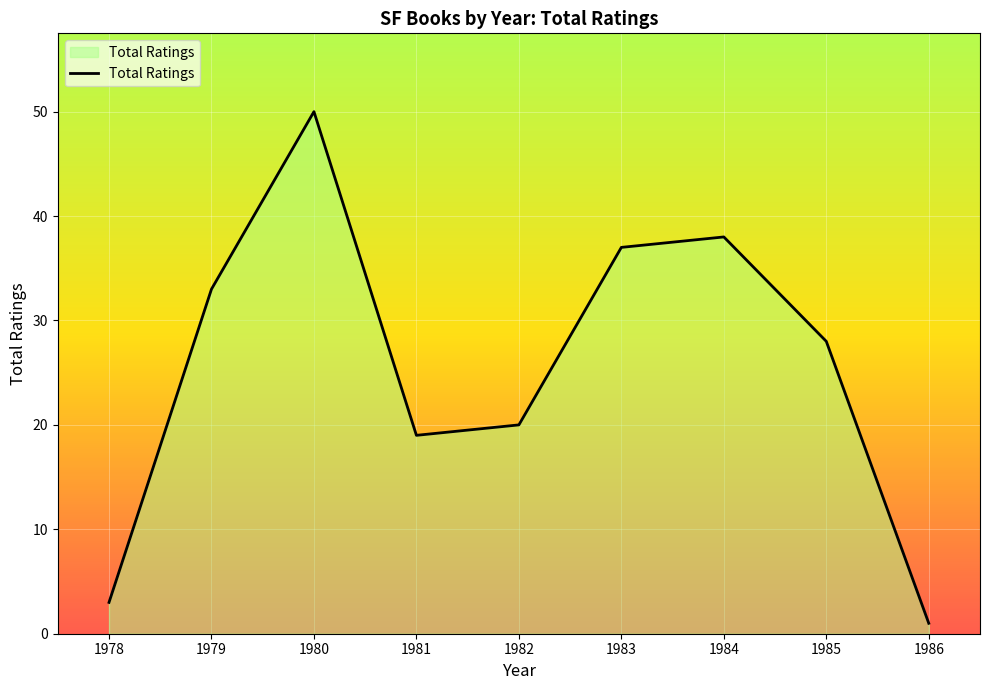

At which label does the data first exceed 28?

1979